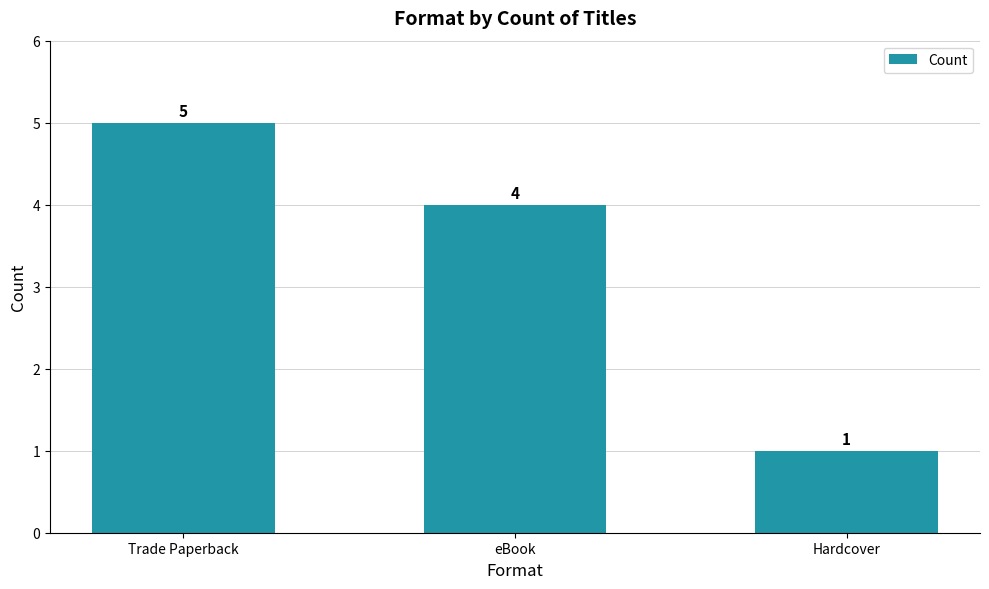

At which label does the data first exceed 4?

Trade Paperback